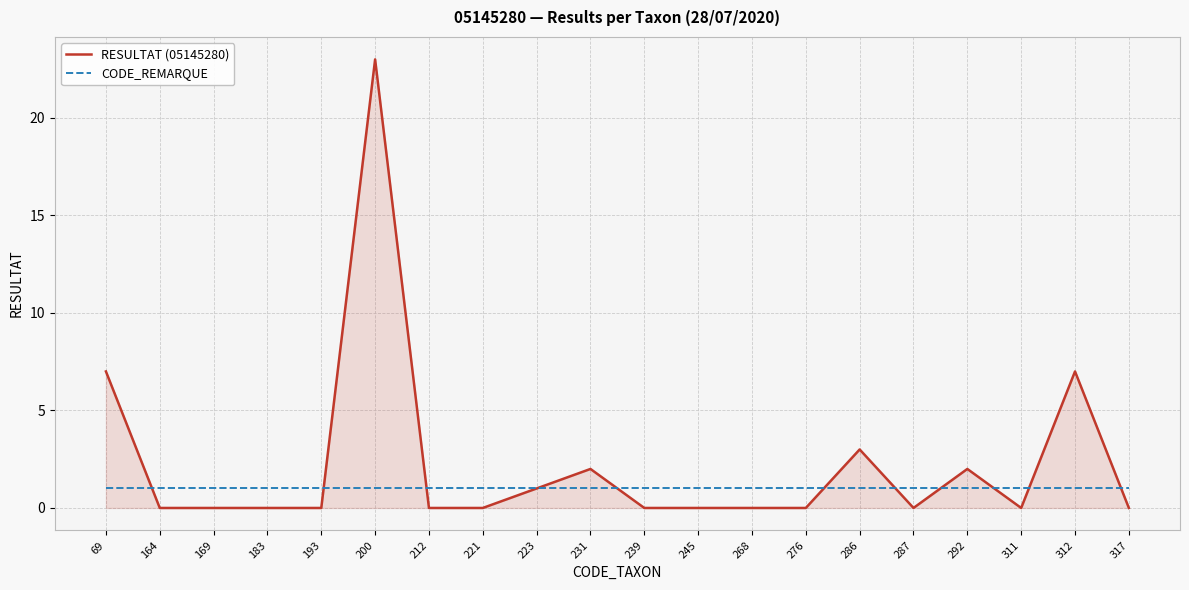

What are all the series names shown in the legend?

RESULTAT (05145280), CODE_REMARQUE